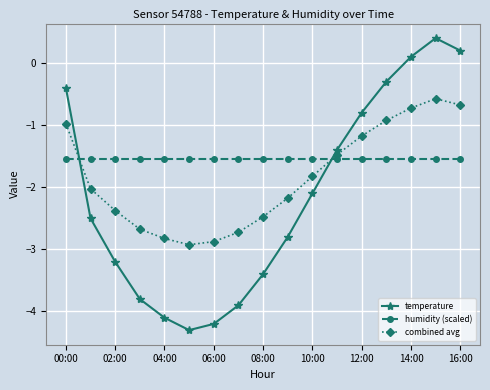

Reading left to right, transcribe all the data shown in this chart.

temperature: -0.4	-2.5	-3.2	-3.8	-4.1	-4.3	-4.2	-3.9	-3.4	-2.8	-2.1	-1.4	-0.8	-0.3	0.1	0.4	0.2
humidity (scaled): -1.5	-1.5	-1.5	-1.5	-1.5	-1.5	-1.5	-1.5	-1.5	-1.5	-1.5	-1.5	-1.5	-1.5	-1.5	-1.5	-1.5
combined avg: -1.0	-2.0	-2.4	-2.7	-2.8	-2.9	-2.9	-2.7	-2.5	-2.2	-1.8	-1.5	-1.2	-0.9	-0.7	-0.6	-0.7